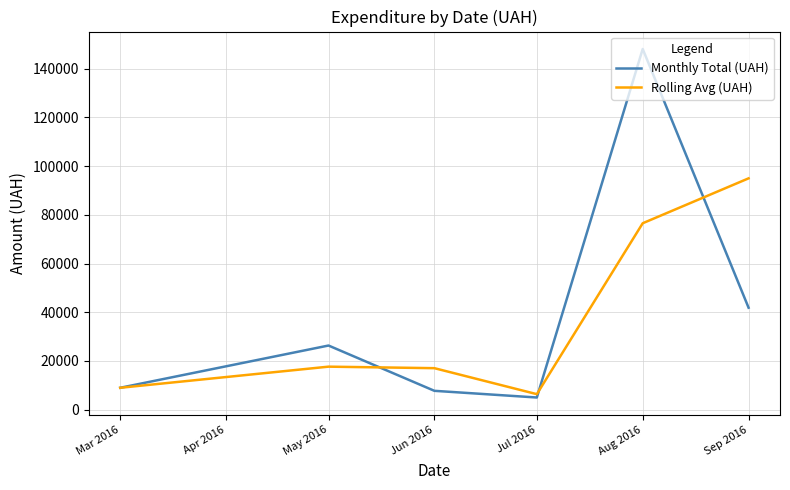

Which series has the largest total across all categories?

Monthly Total (UAH)